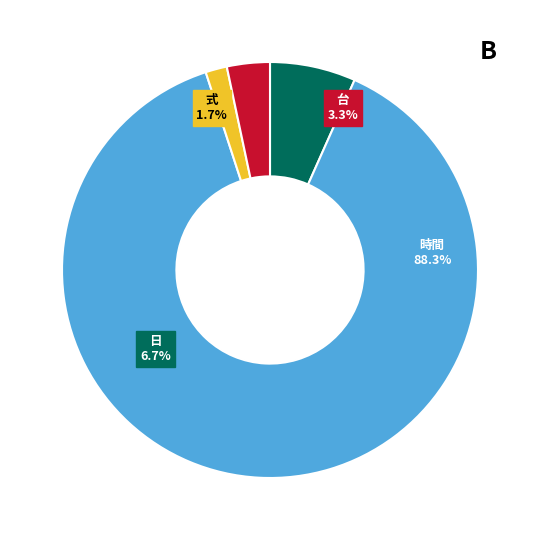

How many segments does this pie chart have?

4